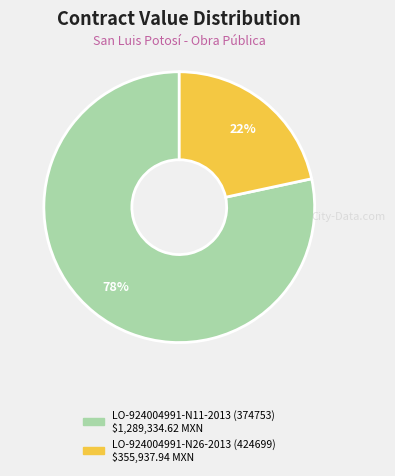

Is there any slice that represents more than half of the pie?

Yes